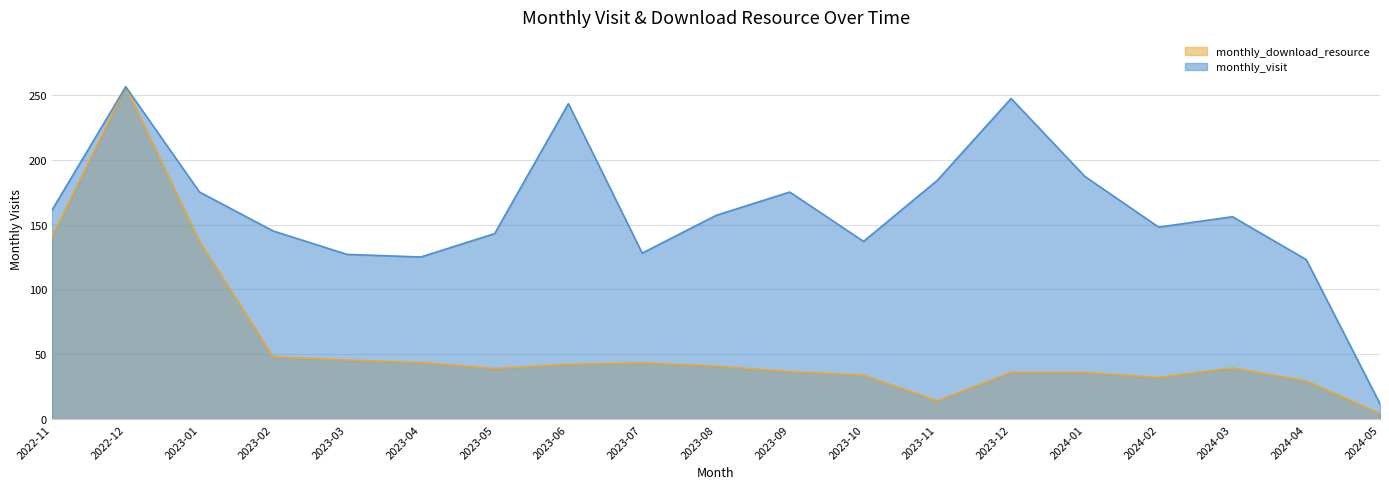

Reading right to left, extract all data points from this chart.

monthly_visit: 2024-05=12.0	2024-04=123.0	2024-03=156.0	2024-02=148.0	2024-01=187.0	2023-12=247.0	2023-11=184.0	2023-10=137.0	2023-09=175.0	2023-08=157.0	2023-07=128.0	2023-06=243.0	2023-05=143.0	2023-04=125.0	2023-03=127.0	2023-02=145.0	2023-01=175.0	2022-12=256.0	2022-11=161.0
monthly_download_resource: 2024-05=4.5	2024-04=29.6	2024-03=39.6	2024-02=32.3	2024-01=36.1	2023-12=36.2	2023-11=14.3	2023-10=34.0	2023-09=36.8	2023-08=41.0	2023-07=43.6	2023-06=42.4	2023-05=39.2	2023-04=43.8	2023-03=45.7	2023-02=48.2	2023-01=137.1	2022-12=256.0	2022-11=140.4